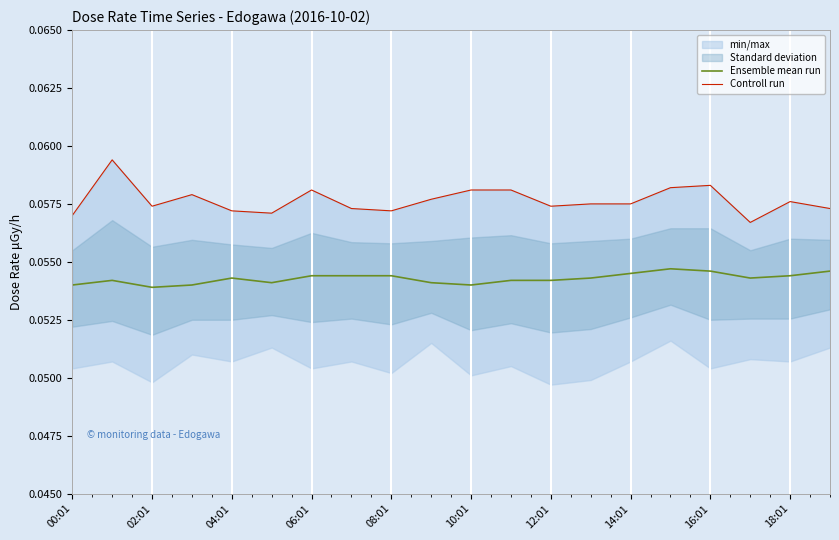

The value of Ensemble mean run at 02:01 is 0.1. True or false?

True